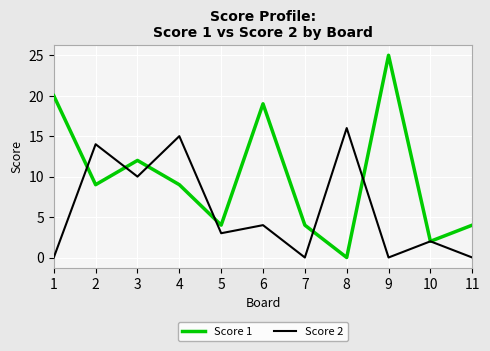

True or false: Score 1 has a value of 32 at 6.

False